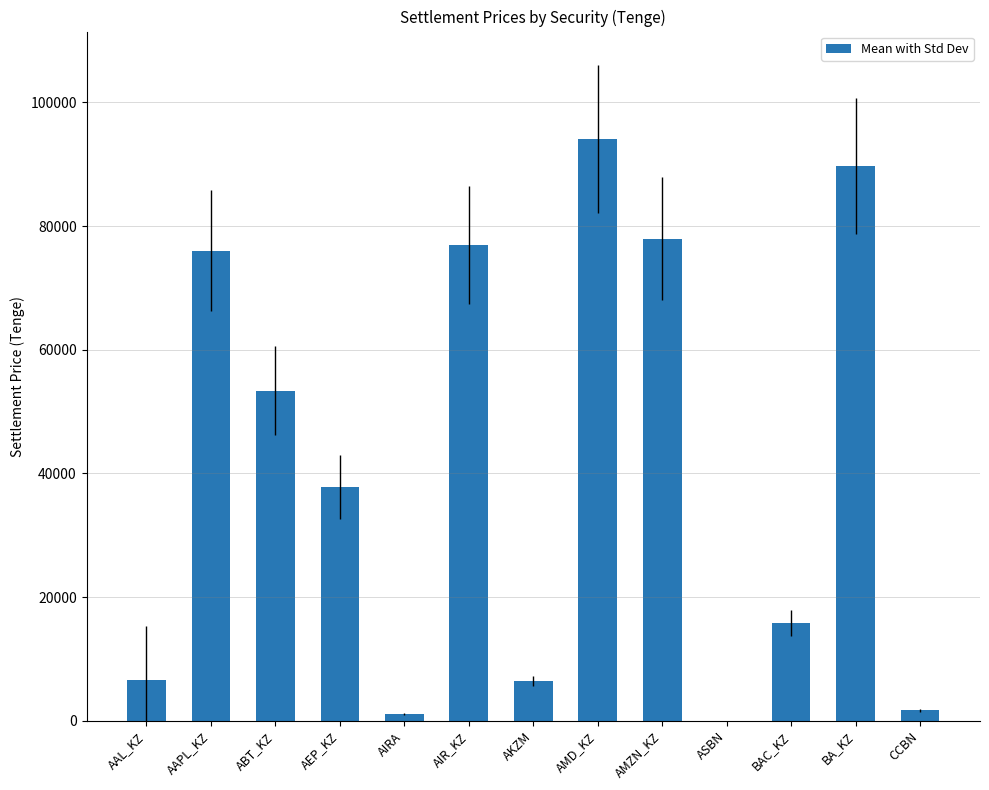

Are the bars grouped side by side (vs. stacked)?

No